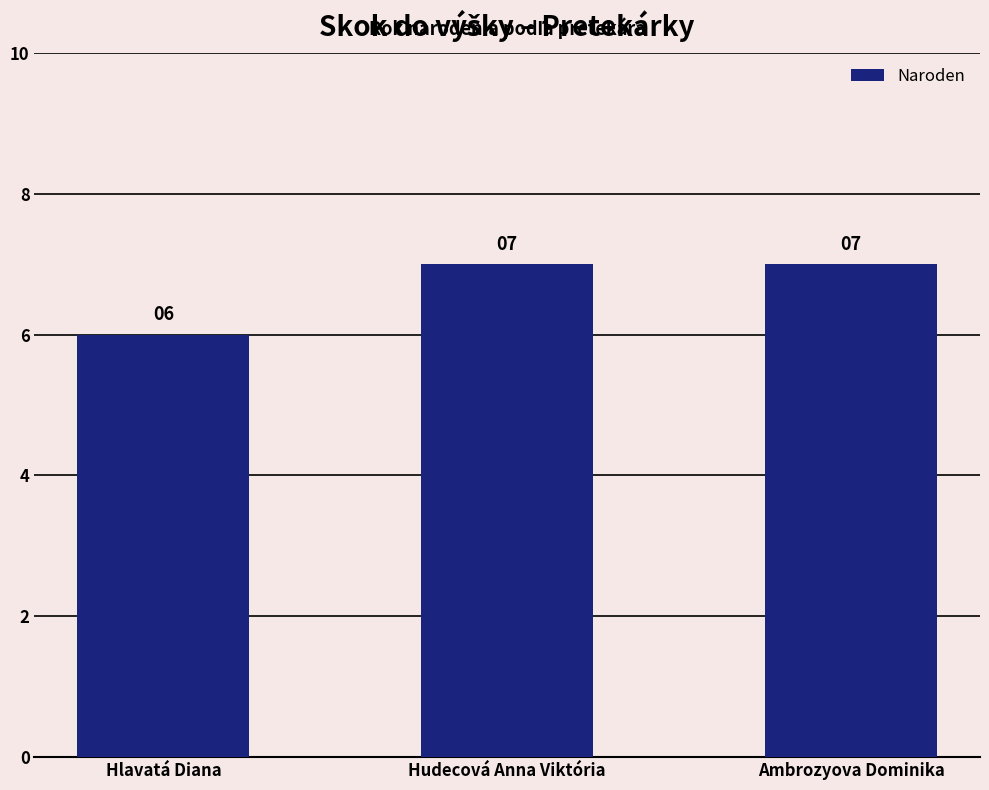

Approximately how many times larger is the value at Ambrozyova Dominika compared to Hlavatá Diana?

1.2